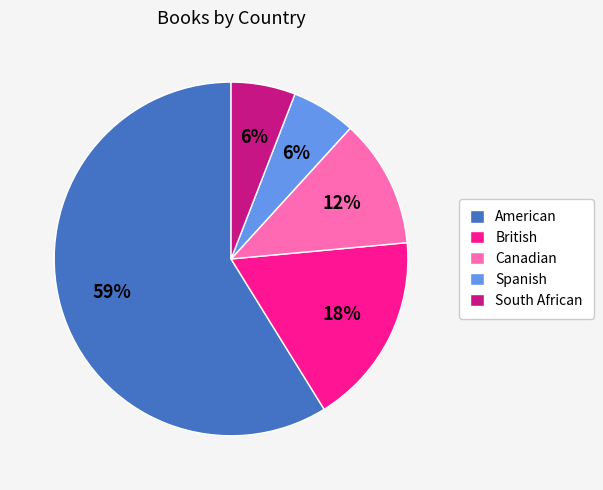

What is the ratio of the value at Spanish to the value at Canadian?

0.5